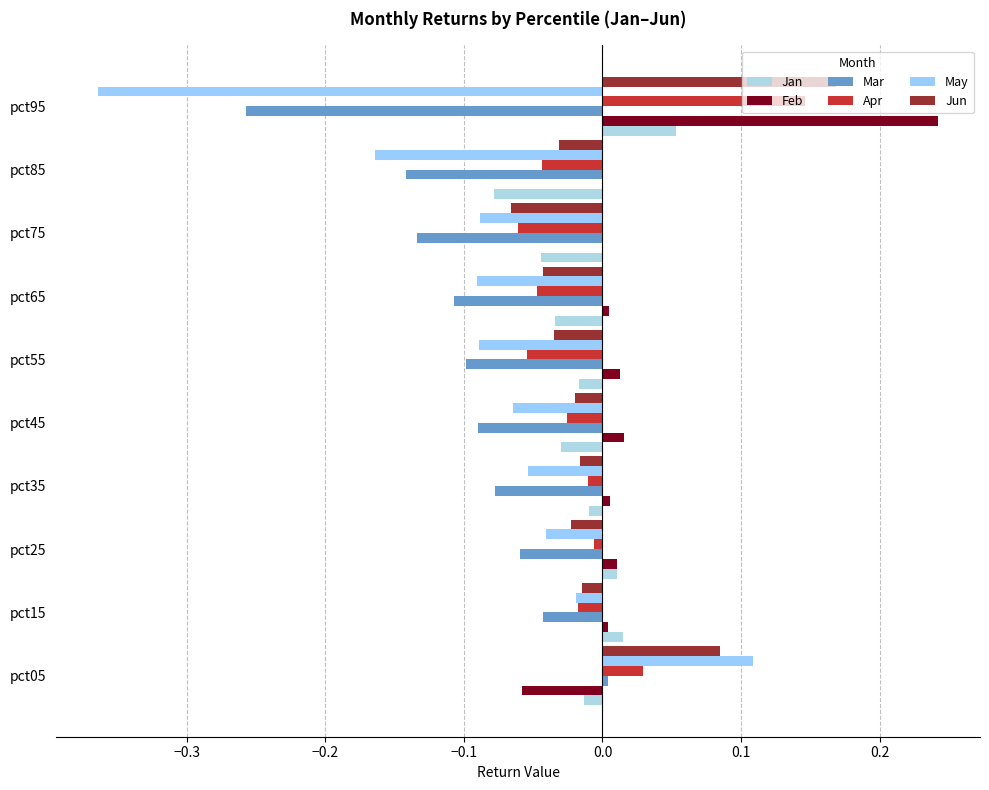

How many distinct data groups are displayed?

6